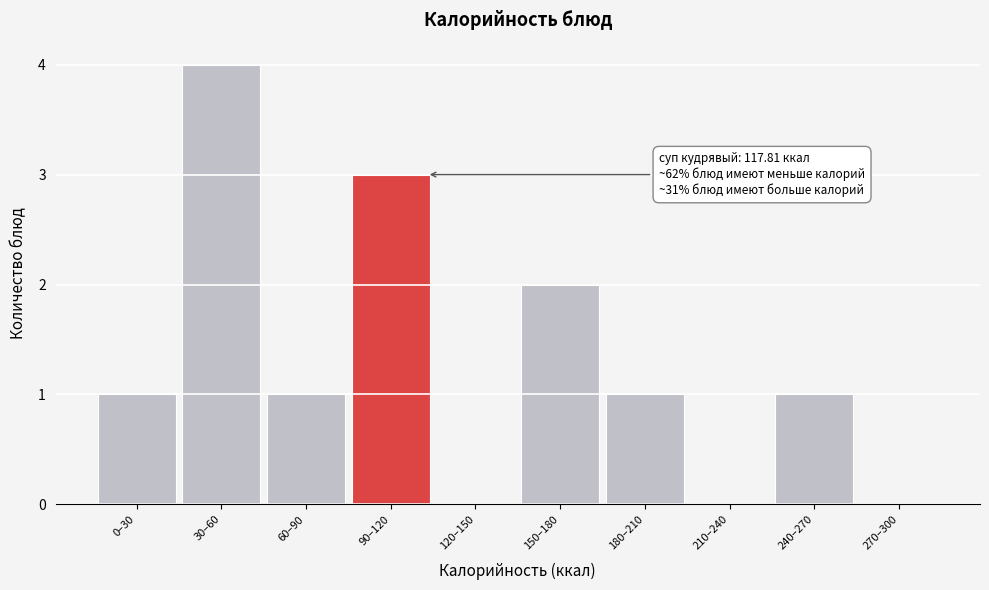

Reading left to right, transcribe all the data shown in this chart.

0–30=1	30–60=4	60–90=1	90–120=3	120–150=0	150–180=2	180–210=1	210–240=0	240–270=1	270–300=0